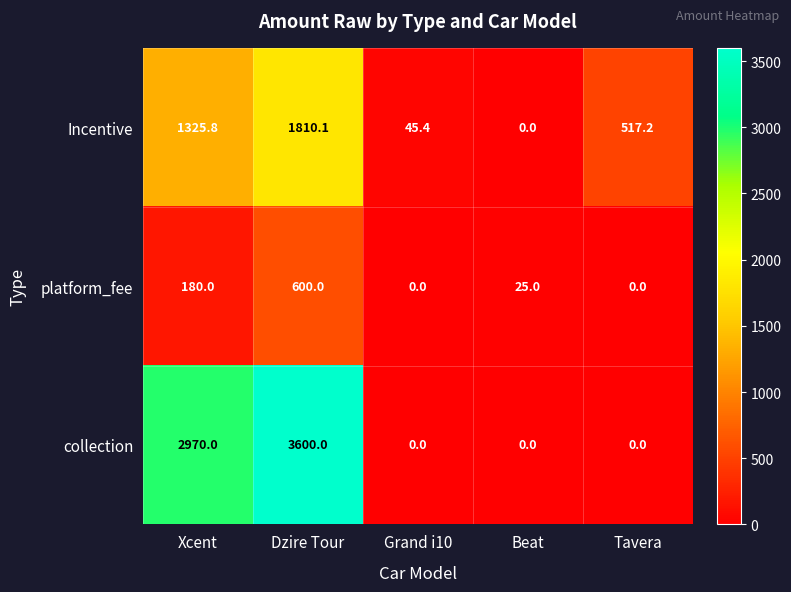

What is the highest value of the platform_fee series?

600.0